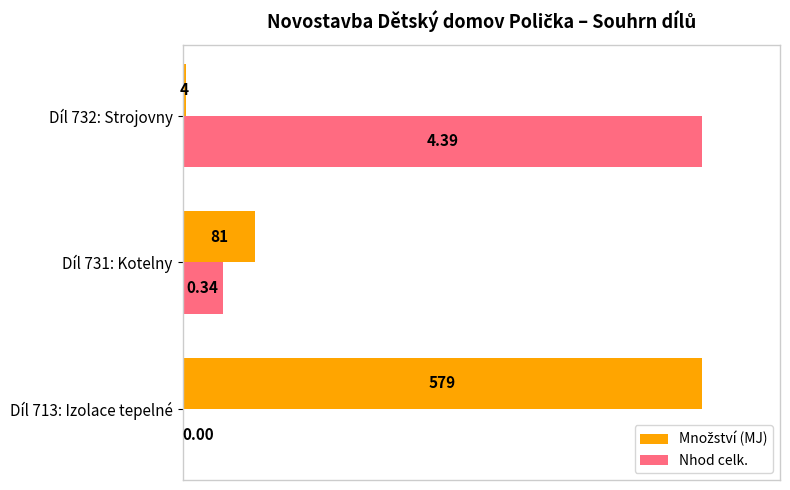

What are all the series names shown in the legend?

Množství (MJ), Nhod celk.